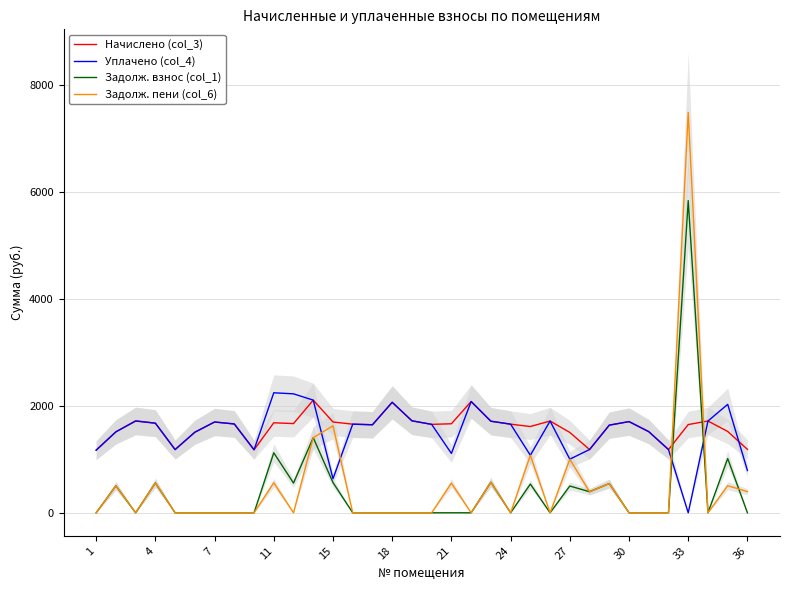

The value of Начислено (col_3) at 33 is 1103.5. True or false?

False